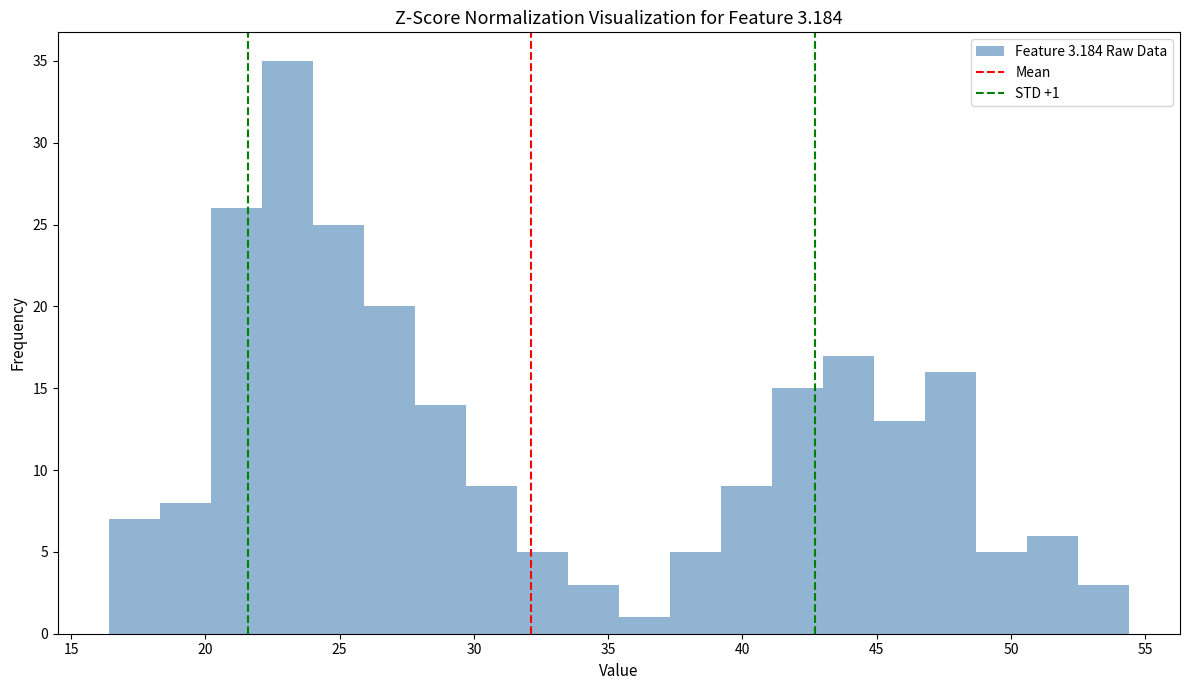

Around what value on the x-axis is the tallest bar? Give the approximate position of its centre, as read against the axis.

23.0